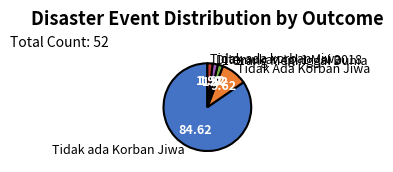

True or false: Tidak Ada Korban Jiwa accounts for 10% of the total.

True